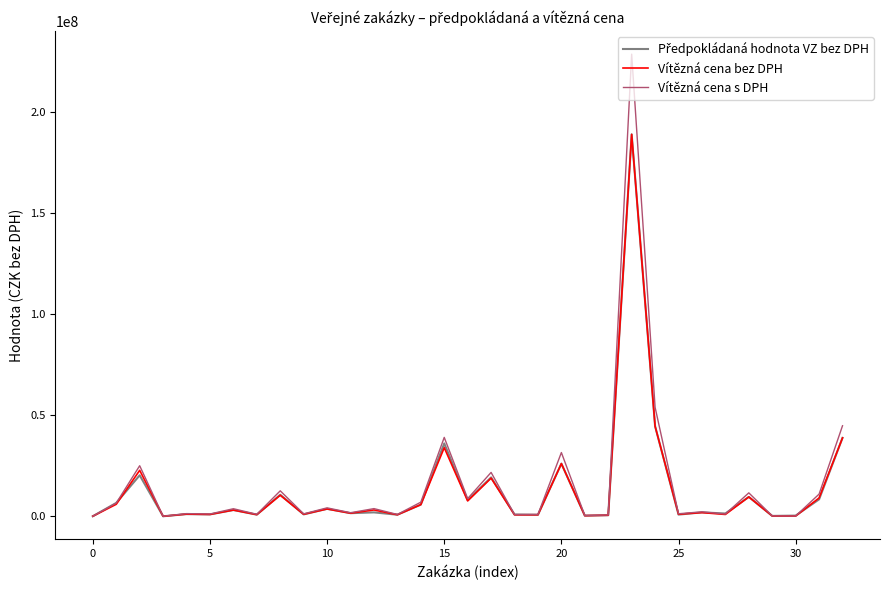

What is the greatest value displayed?

228587997.0